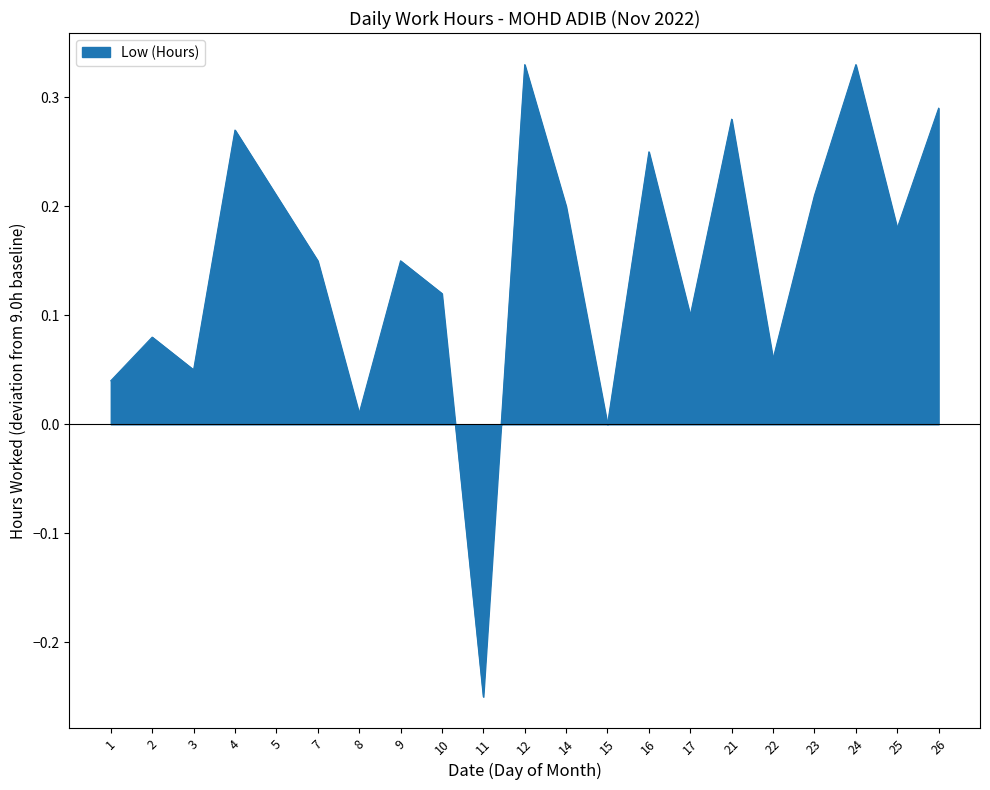

Where is the first local maximum?

2